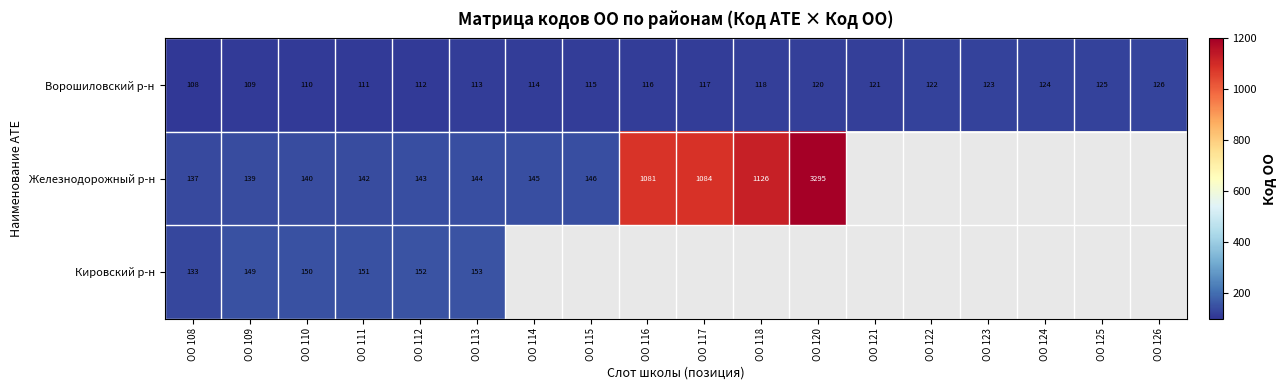

The value of Ворошиловский р-н at ОО 123 is 123. True or false?

True